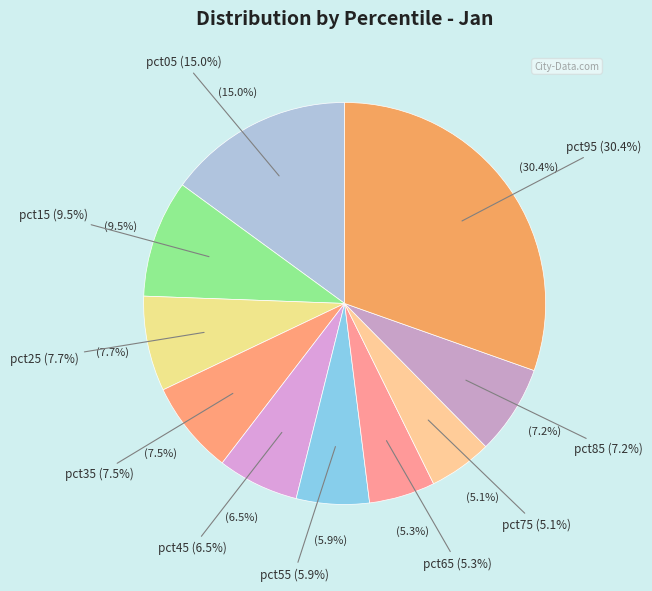

Is there a majority slice in this chart?

No